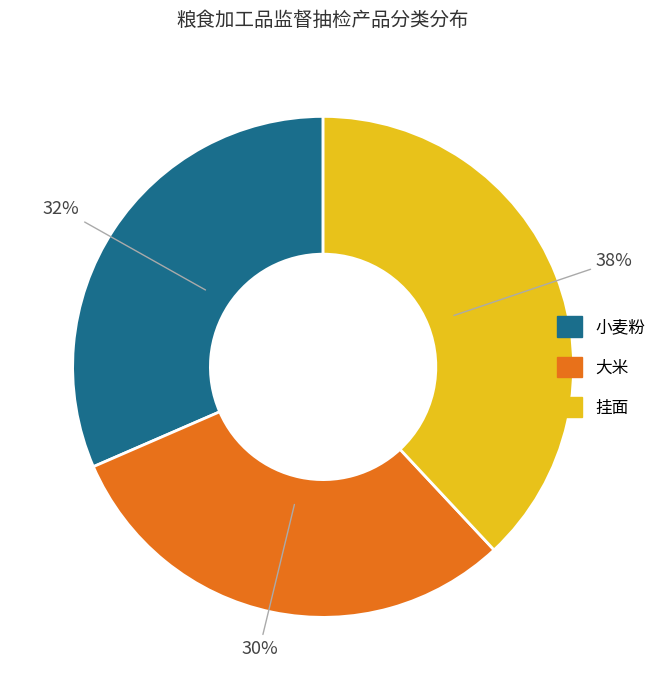

To the nearest percent, what percentage of the pie is 大米?

30%